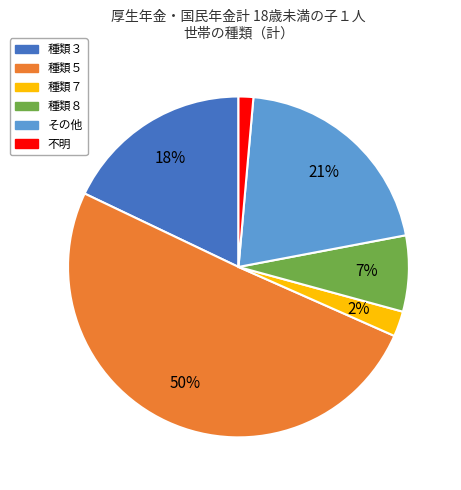

The 種類３ slice represents 18% of the pie. True or false?

True